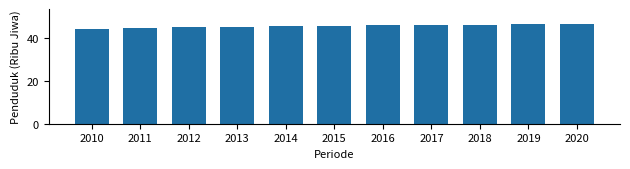

What is the difference between the second highest and second lowest values?

1.6